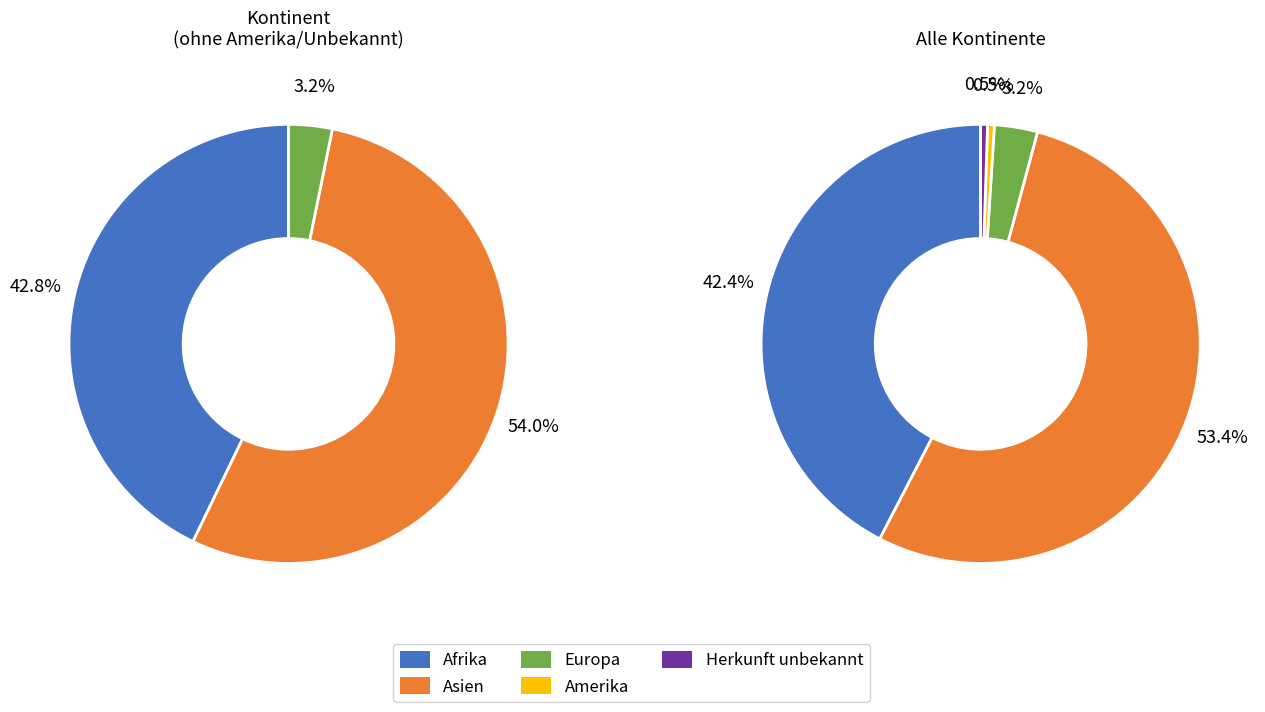

Which category has the smallest portion of the pie?

Amerika